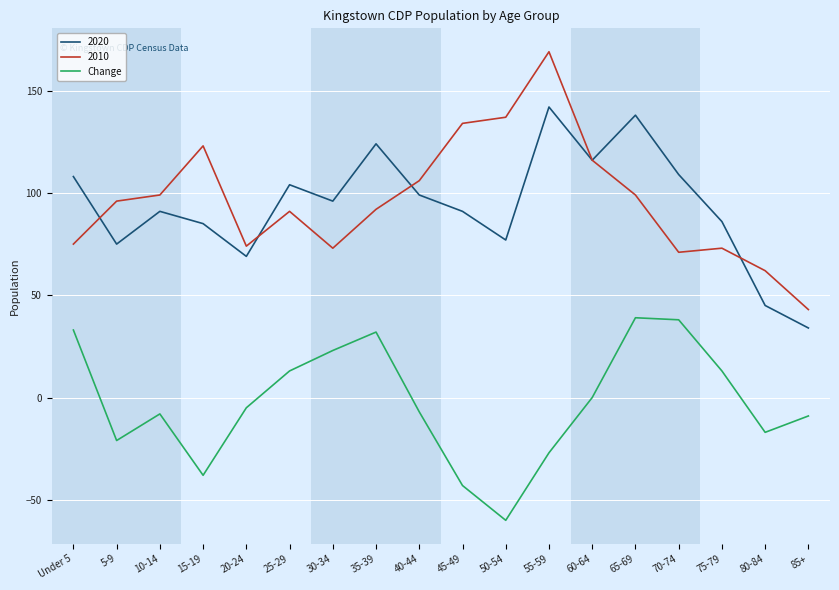

What position from the right is 45-49?

9